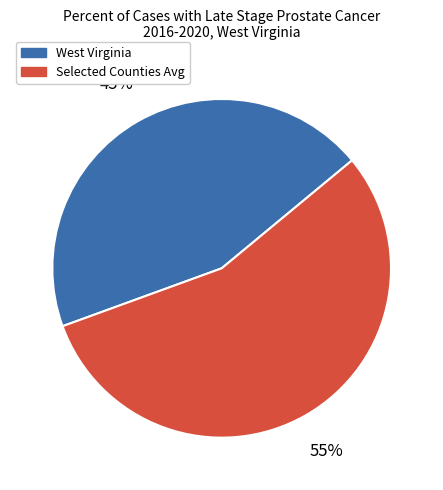

Between Selected Counties Avg and West Virginia, which is larger?

Selected Counties Avg